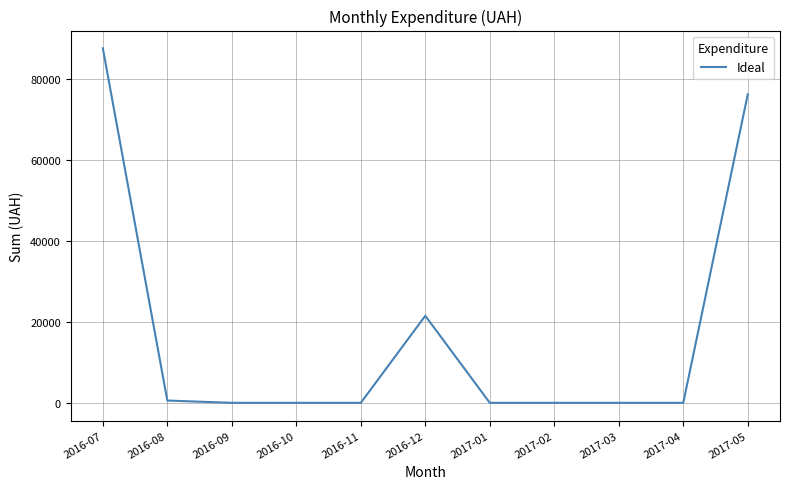

What is the maximum value shown in the chart?

87582.8